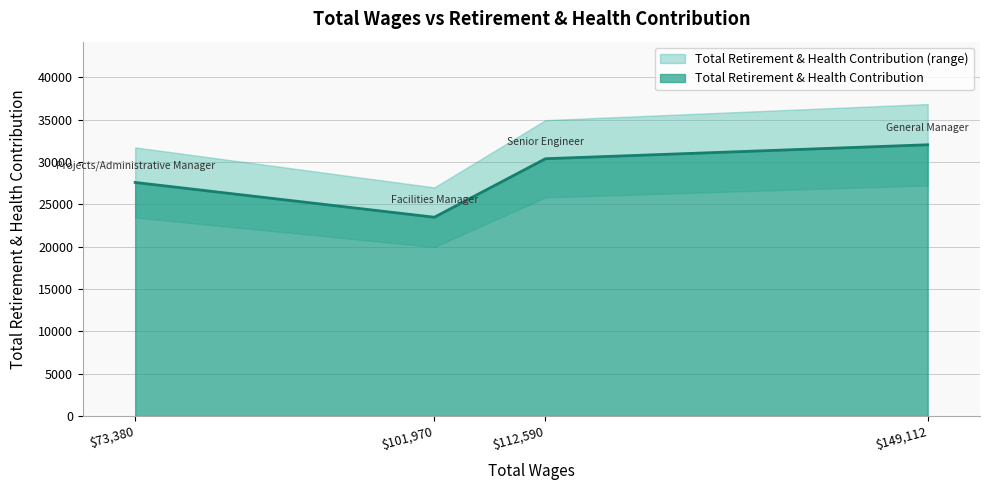

How many categories are shown in the chart?

4